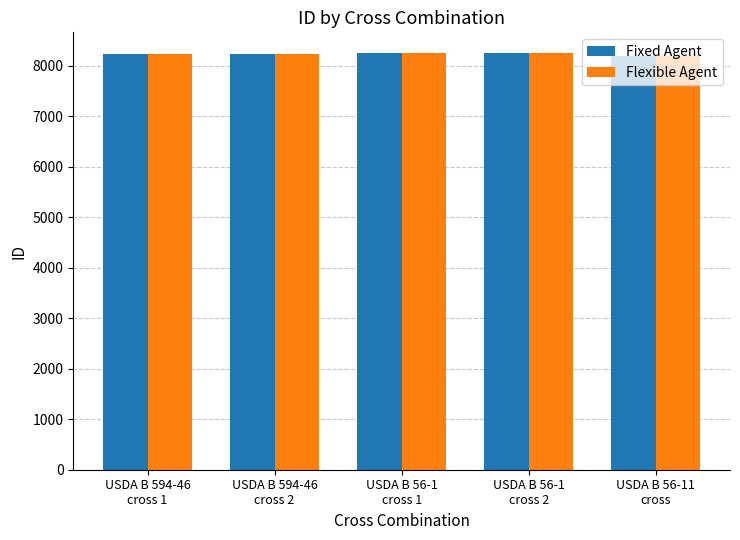

What is the highest value of the Fixed Agent series?

8246